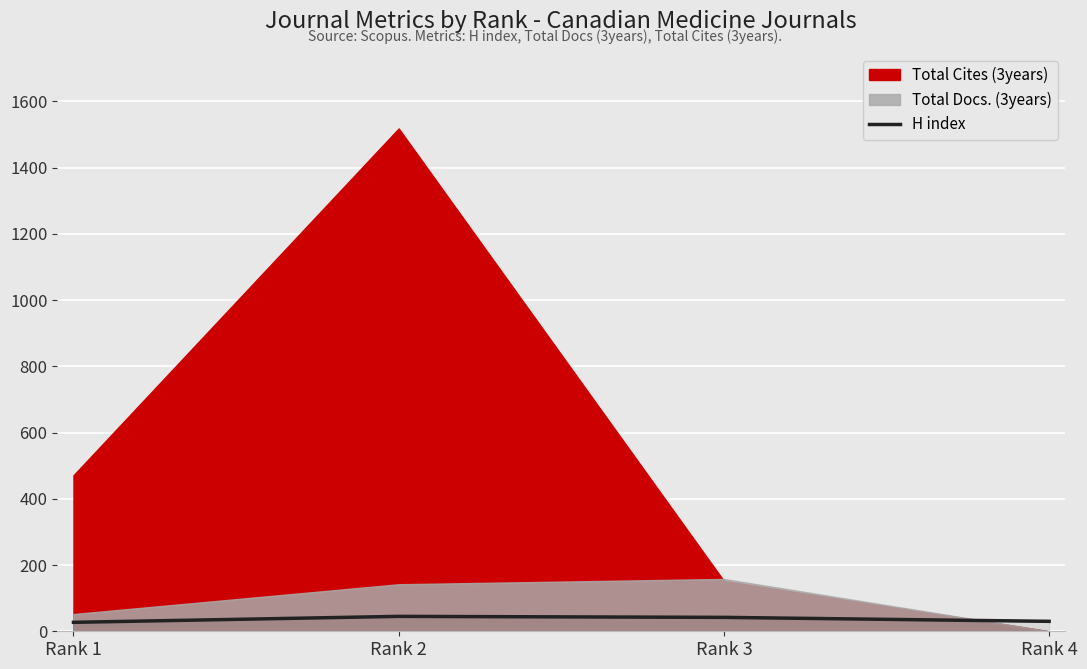

What is the difference between the maximum and minimum values?

18